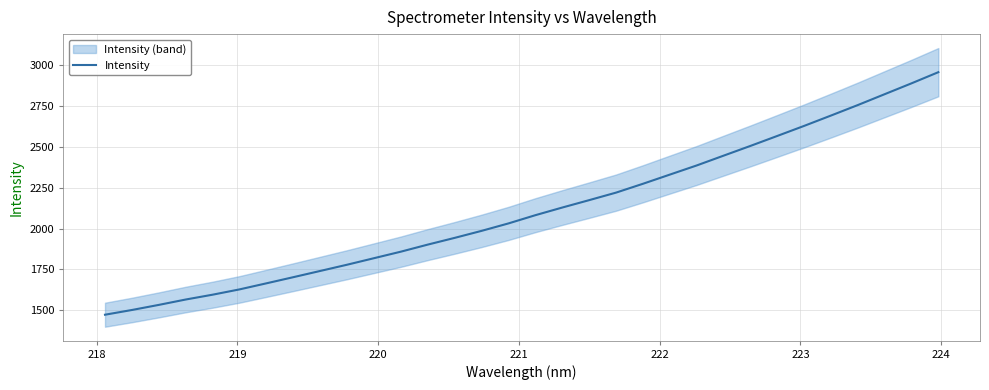

What is the value of the 13th point from the left?

1901.7